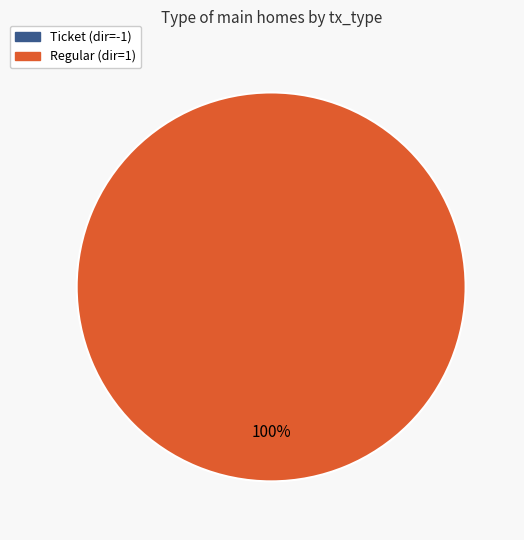

Which slice is the largest?

Regular (io_index=15)